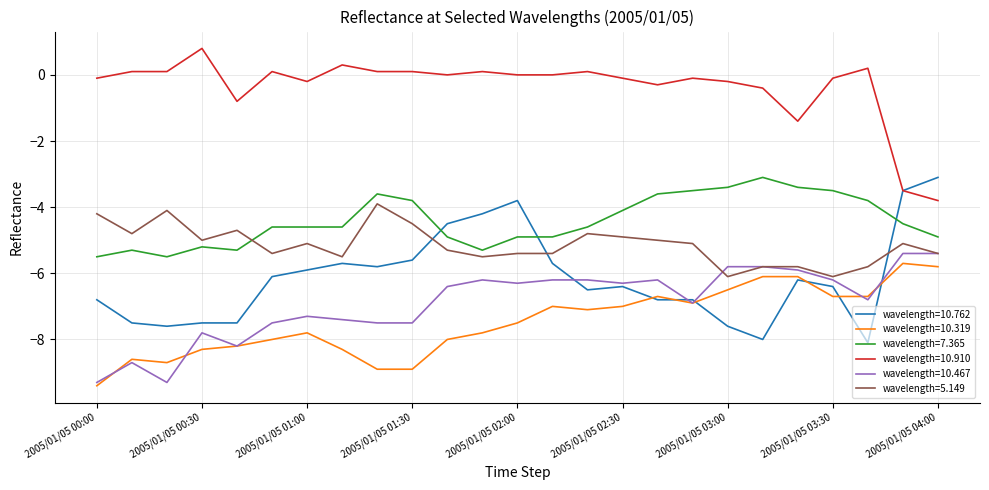

Which series has the largest total across all categories?

wavelength=10.910